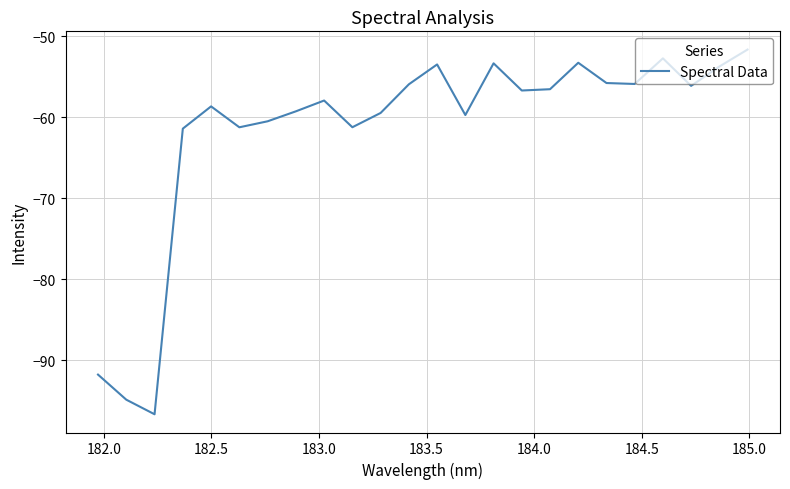

What is the greatest value displayed?

-51.7